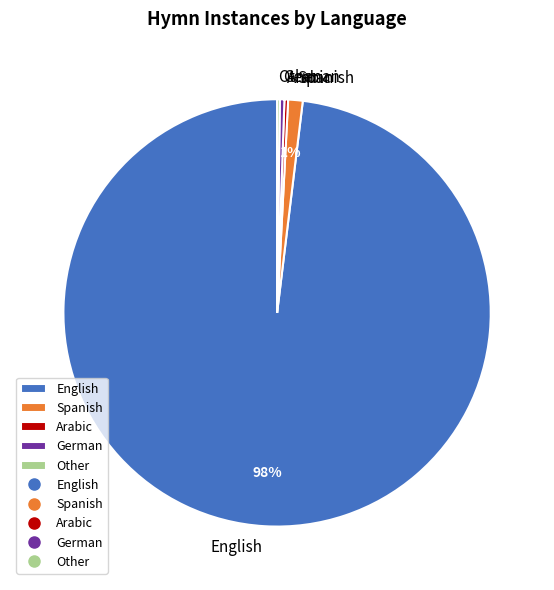

Between English and Spanish, which is larger?

English